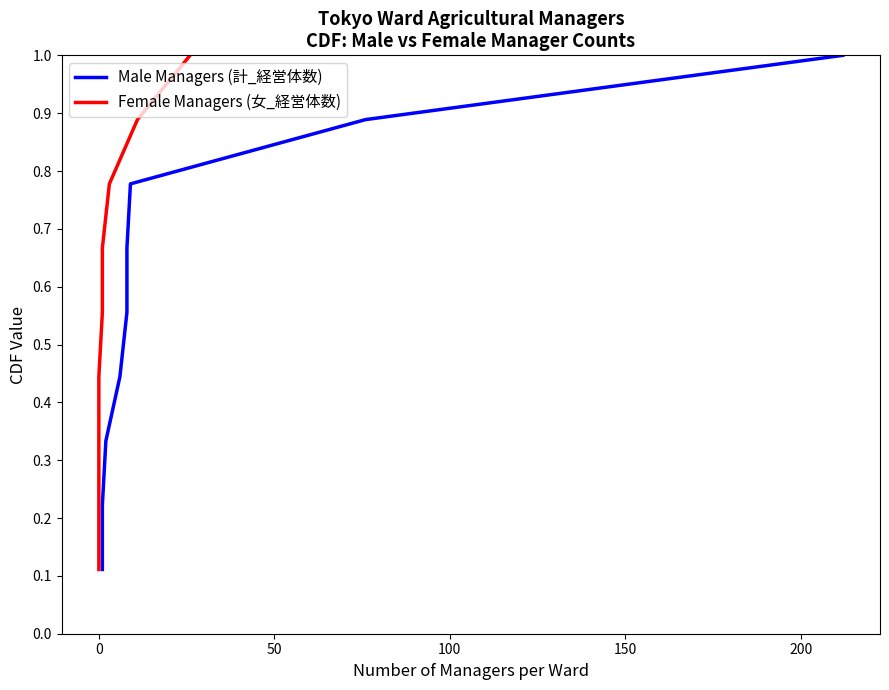

What is the greatest value displayed?

1.0